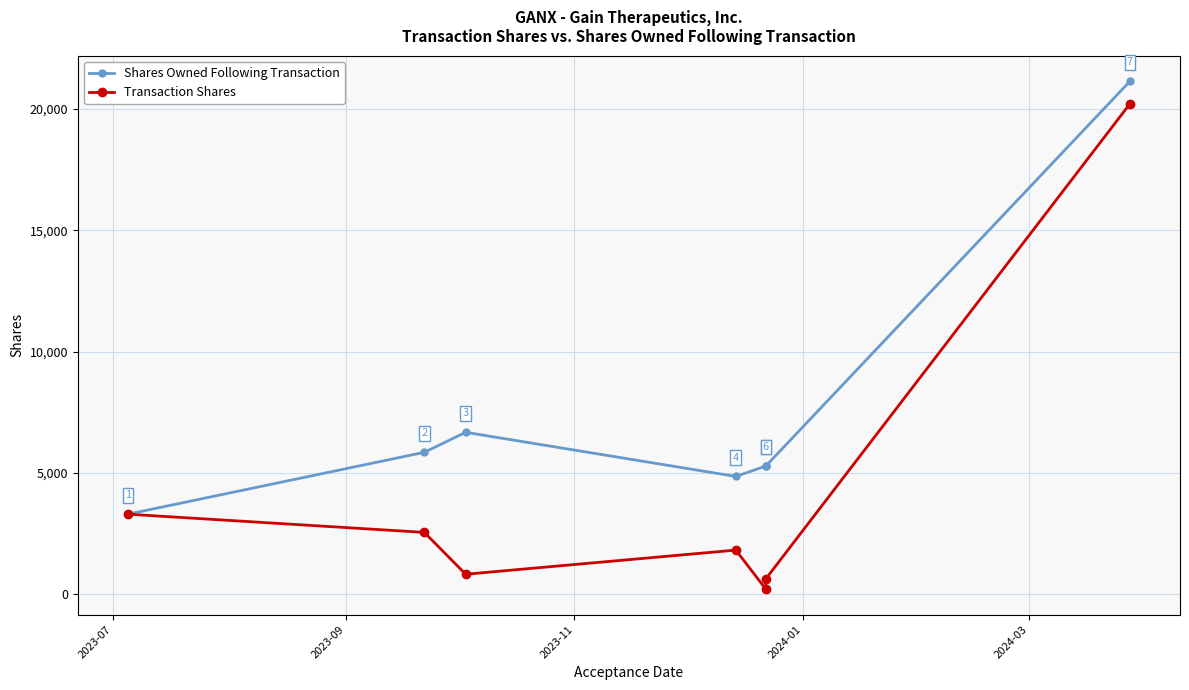

True or false: Shares Owned Following Transaction and Transaction Shares intersect in this chart.

False